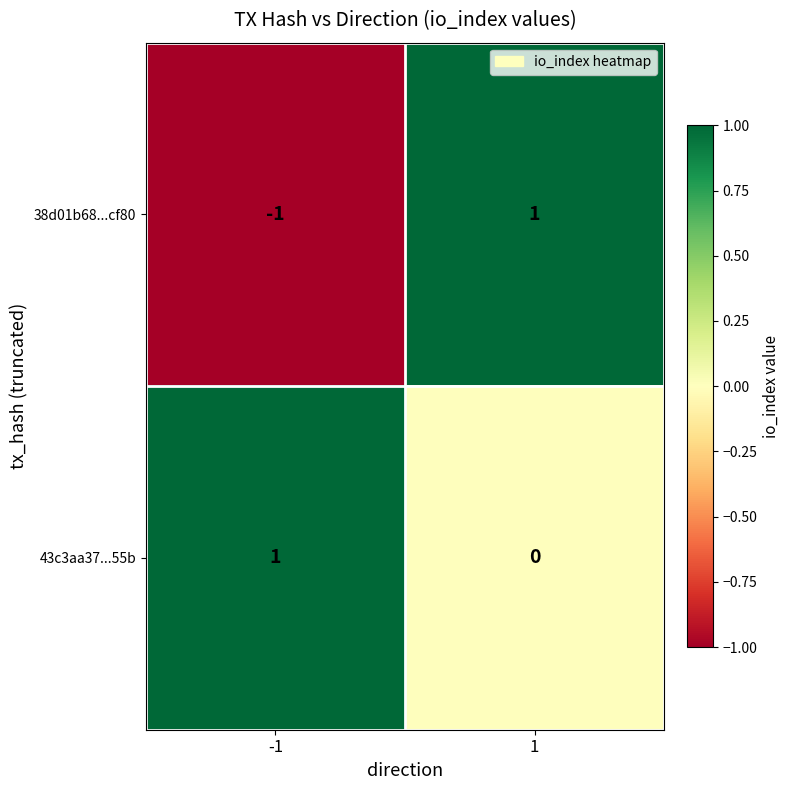

The 43c3aa37...55b series shows 2 at -1. True or false?

False